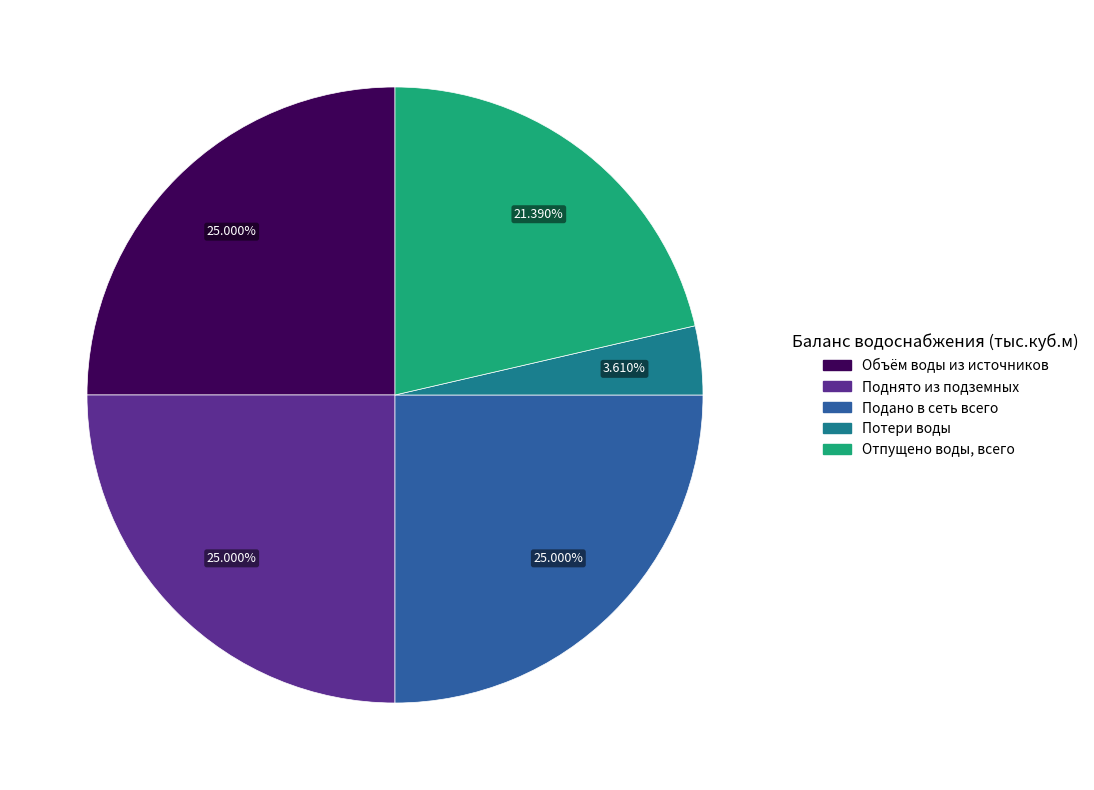

What is the ratio of the value at Поднято из подземных to the value at Объём воды из источников?

1.0